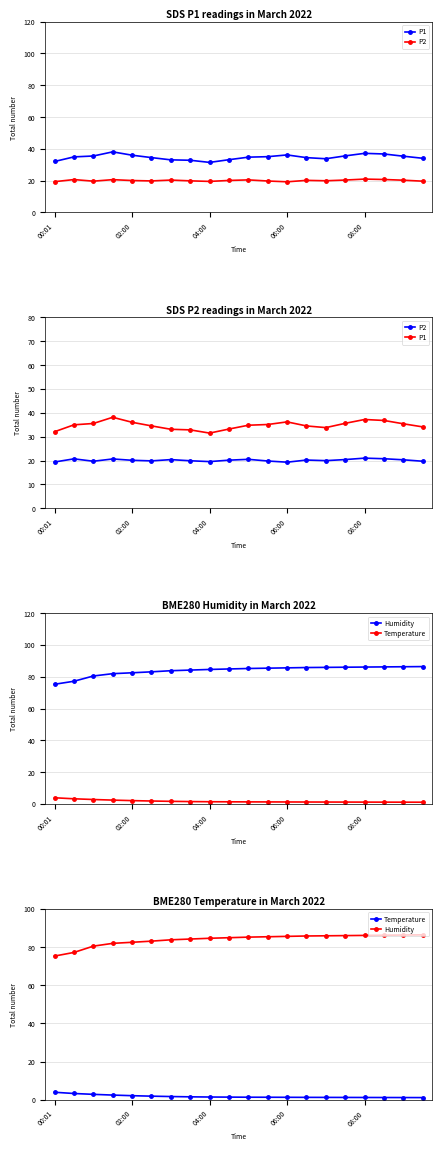

Is this an area chart (filled region under the line)?

No